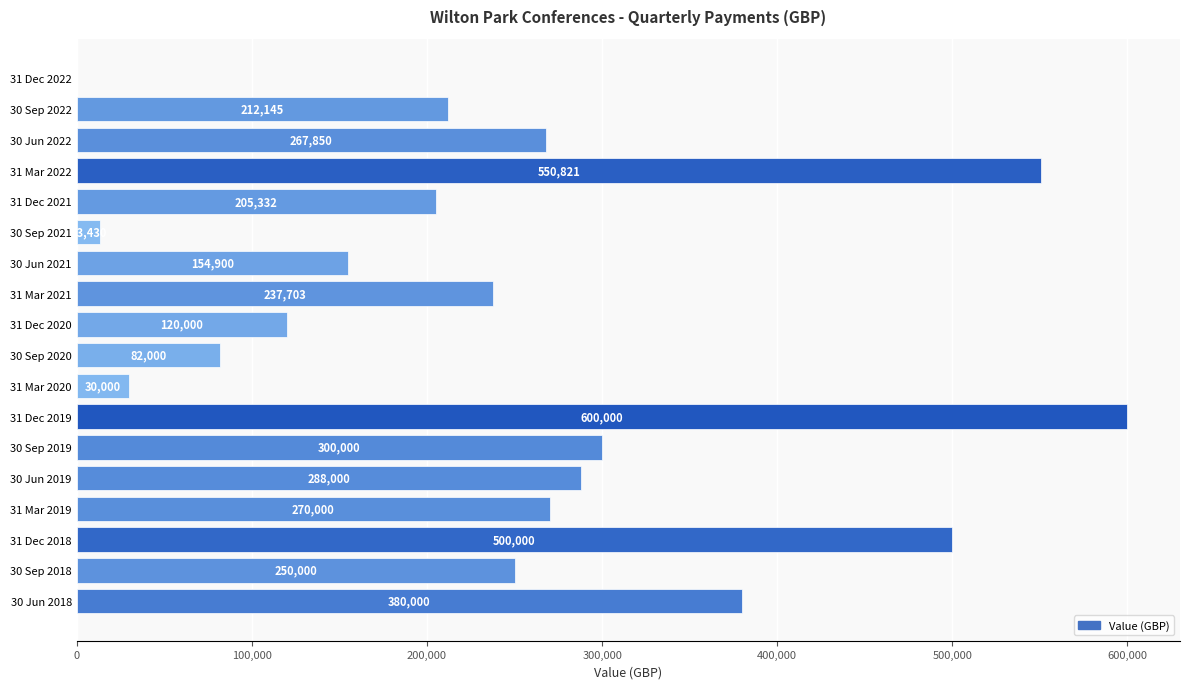

Are the bars grouped side by side (vs. stacked)?

No